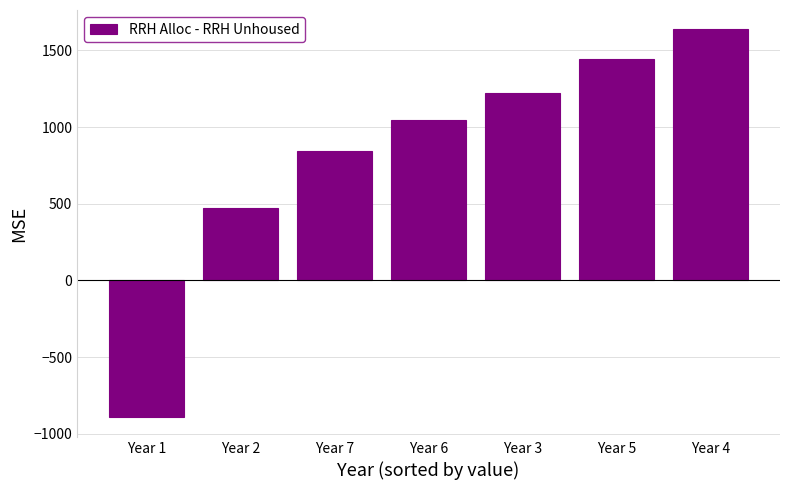

What position from the left is Year 3?

5